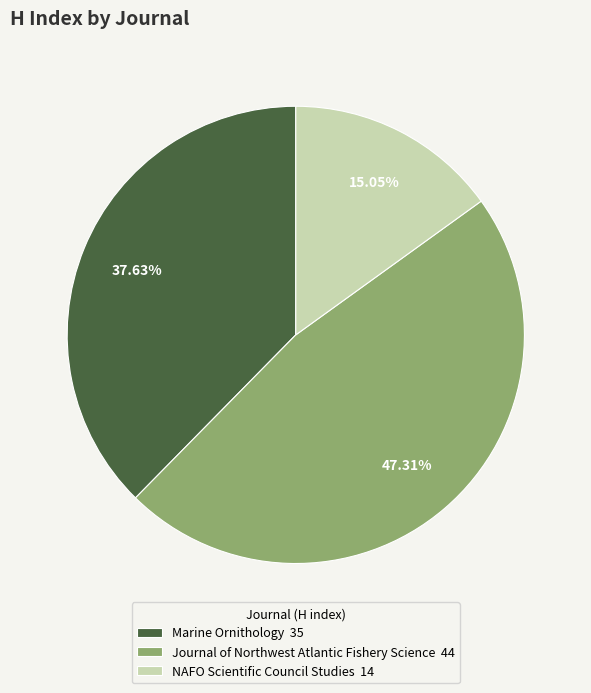

True or false: Marine Ornithology accounts for 38% of the total.

True